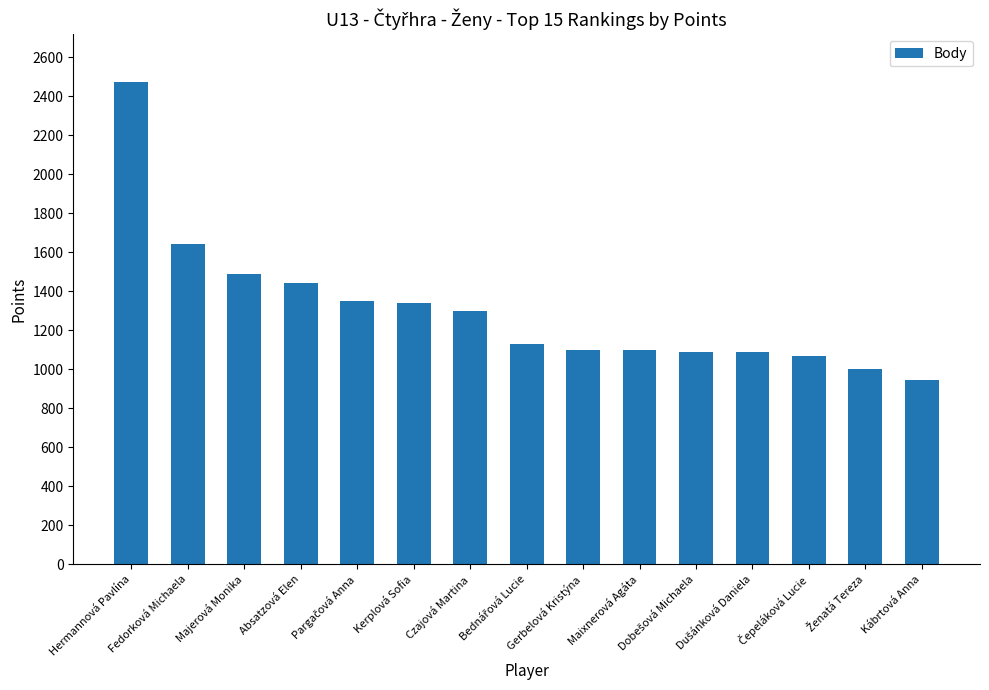

What is the average value?

1304